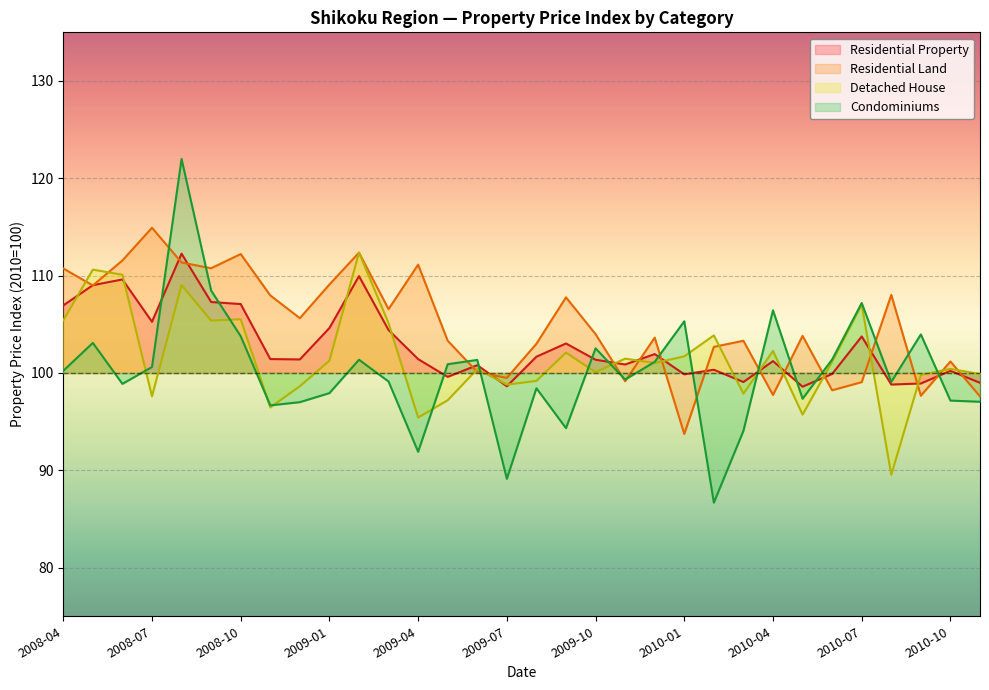

What position from the right is 29?

3